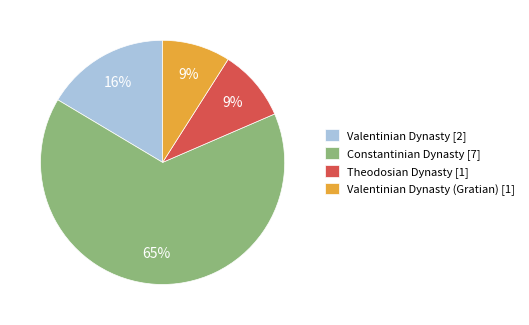

How many segments does this pie chart have?

4